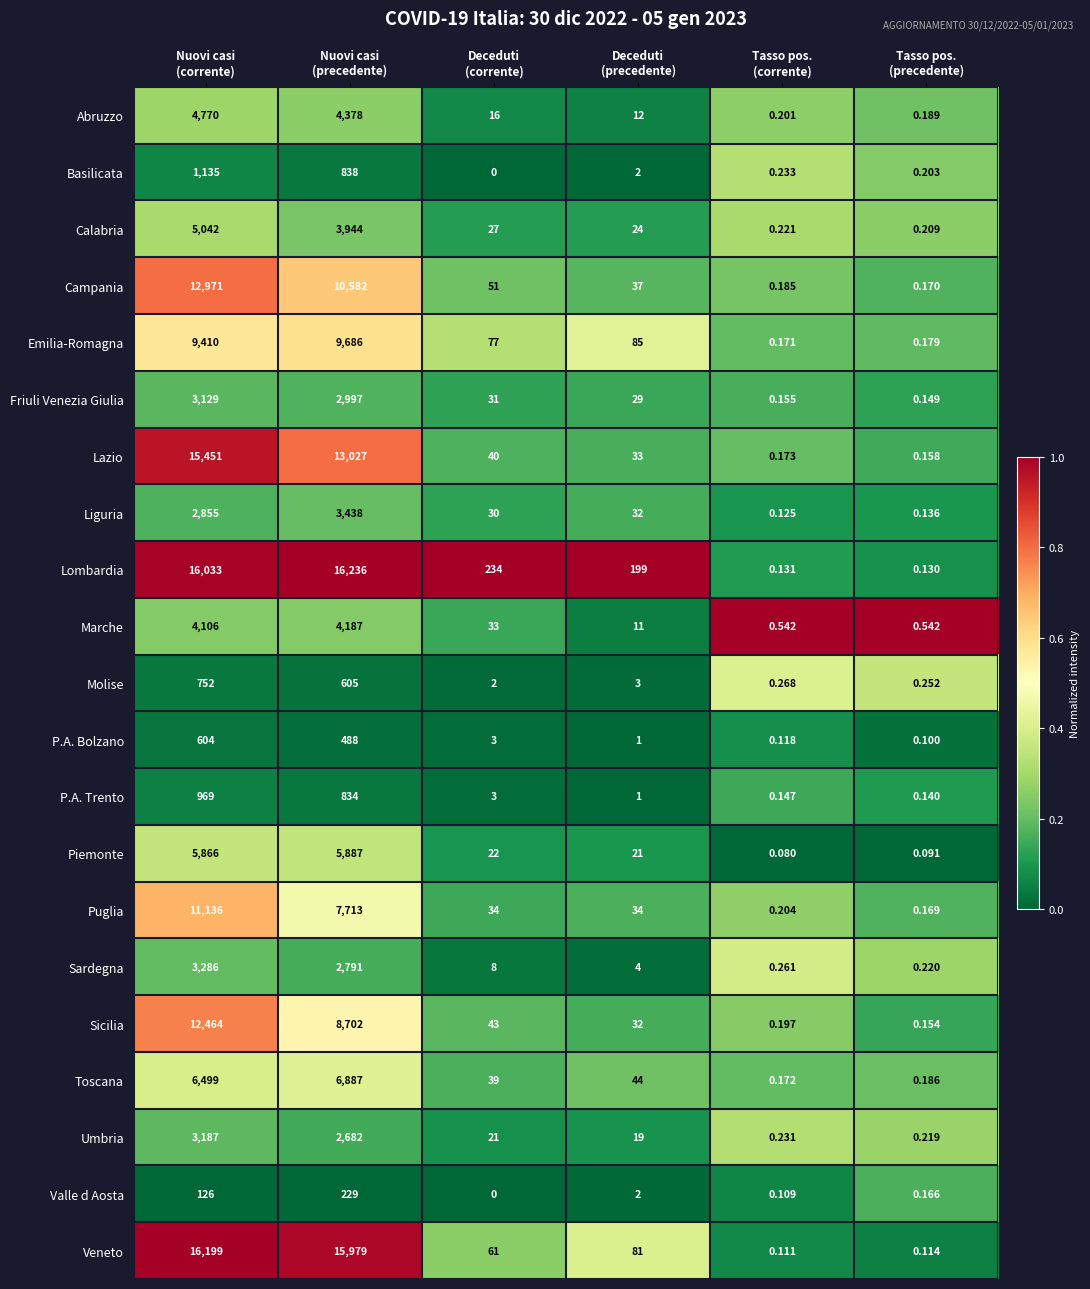

Which series has the largest range (max minus min)?

Lombardia